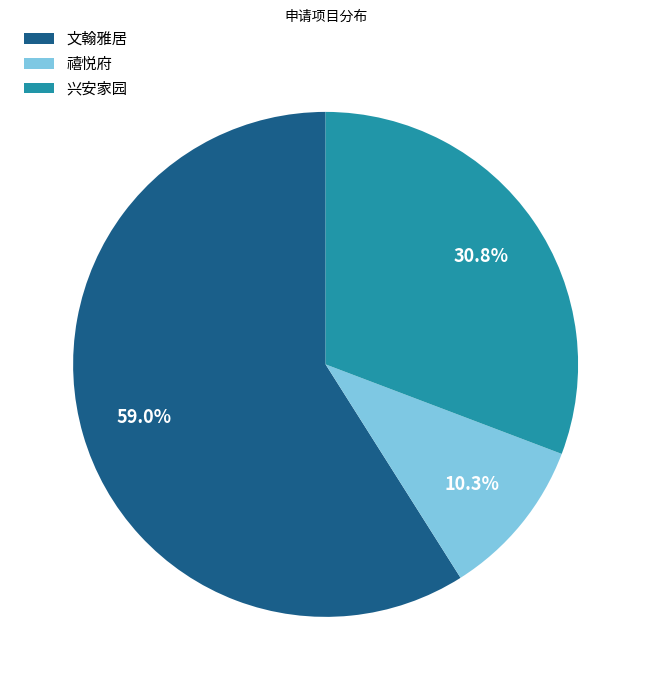

Is it true that 文翰雅居 is 59% of the pie?

True